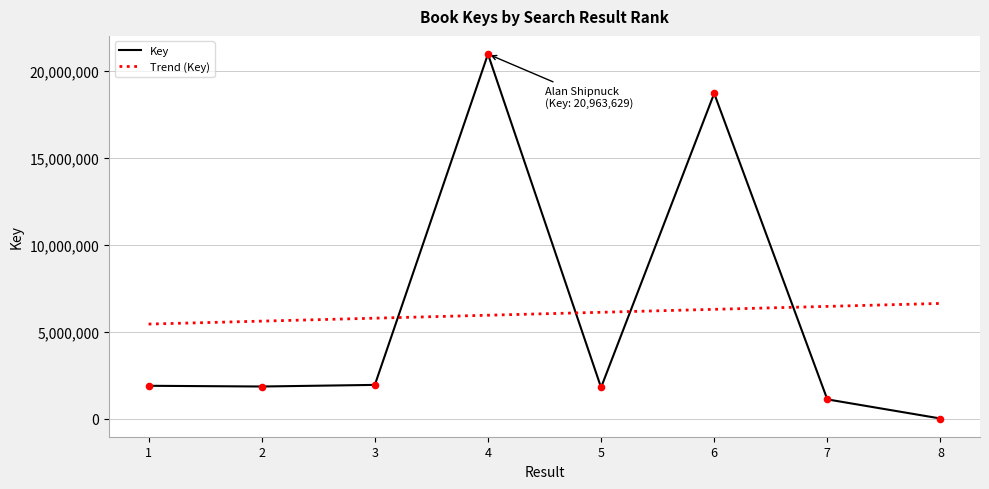

Approximately how many times larger is the value at 1 compared to 7?

1.7